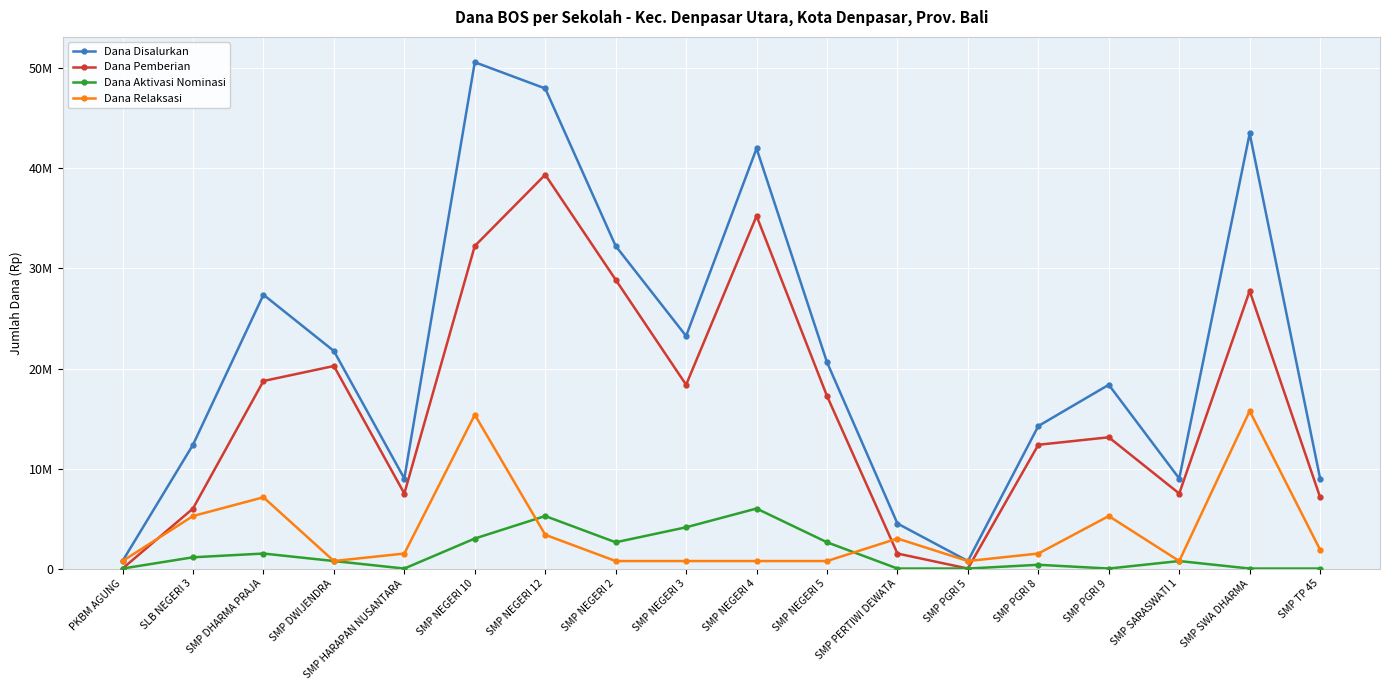

Where is Dana Relaksasi nearest to the value 8250000?

SMP DHARMA PRAJA